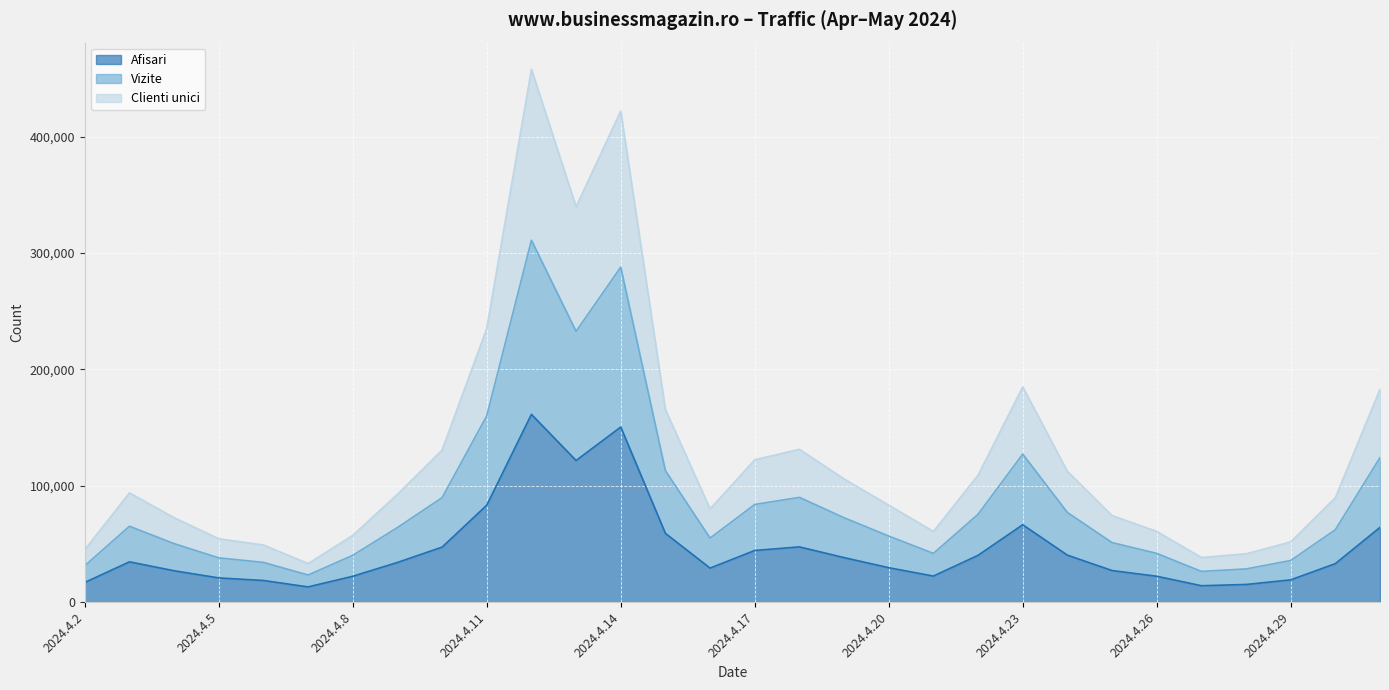

What are all the series names shown in the legend?

Afisari, Vizite, Clienti unici